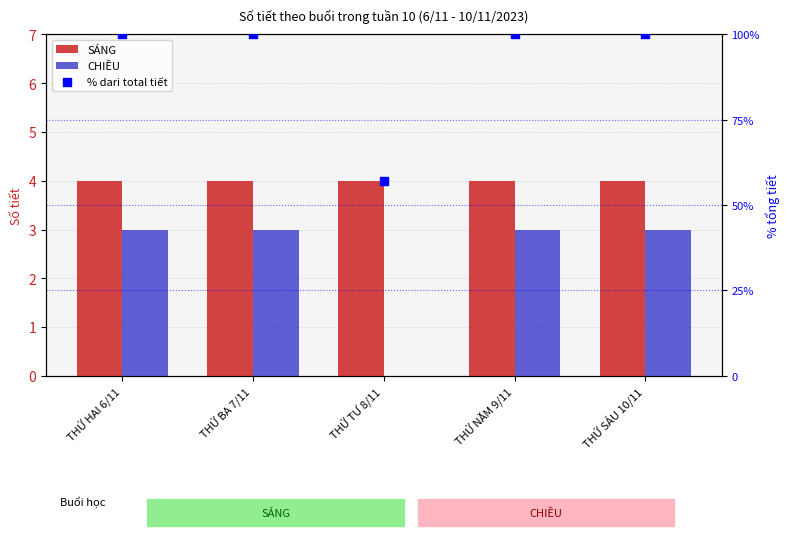

At which category is the sum across all series the highest?

THỨ HAI 6/11